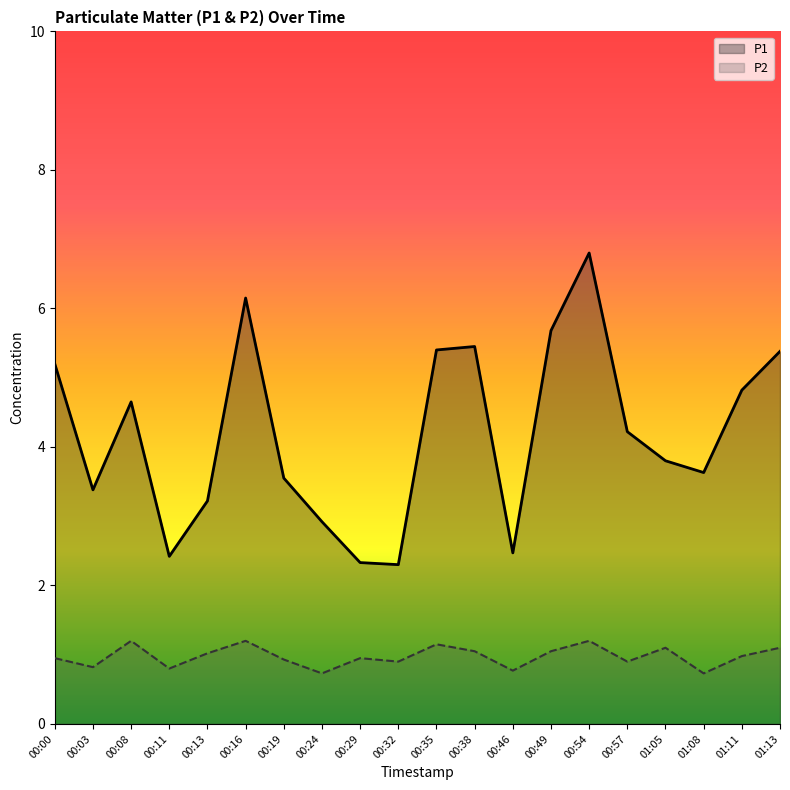

How many values in the P1 series exceed 4?

10